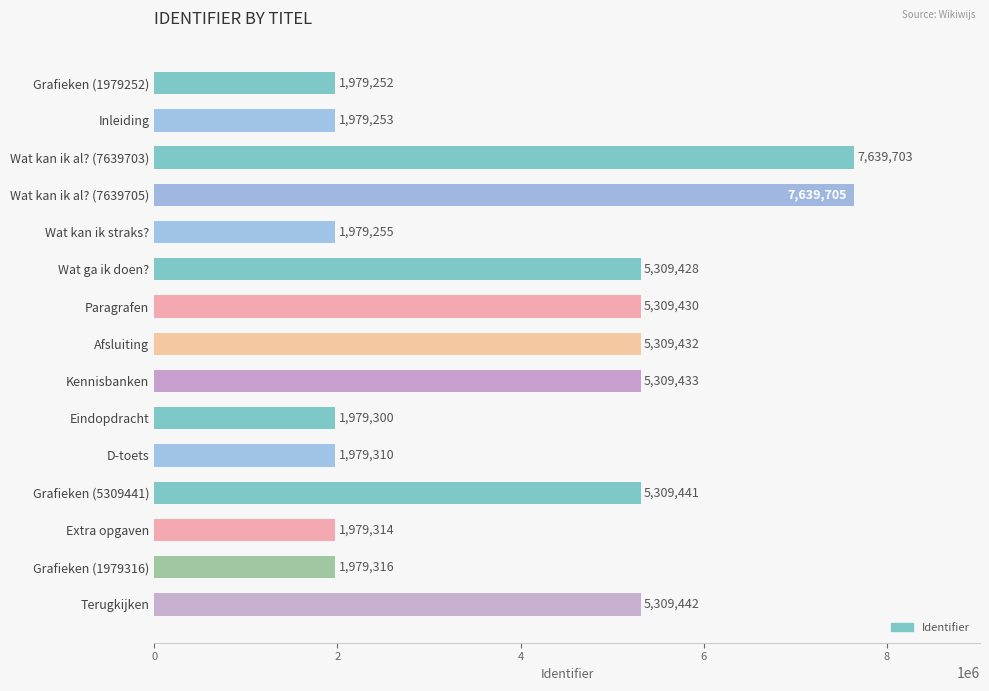

Approximately how many times larger is the value at D-toets compared to Wat kan ik al? (7639705)?

0.3